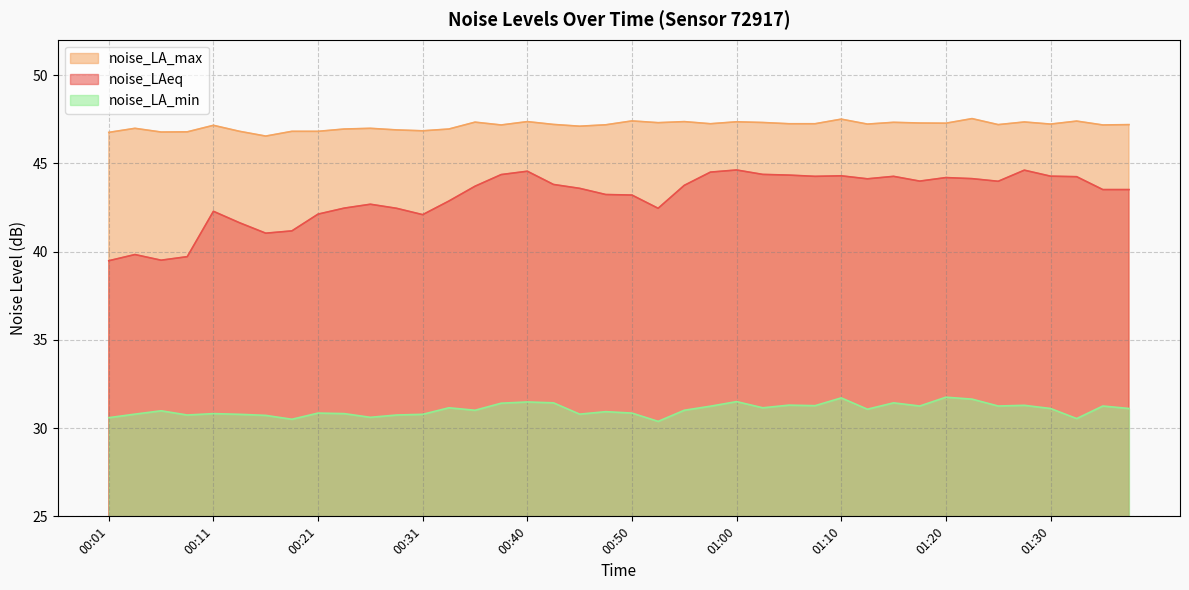

List the labels in order of noise_LAeq value, smallest first.

00:01, 00:06, 00:09, 00:04, 00:16, 00:18, 00:14, 00:31, 00:21, 00:11, 00:28, 00:53, 00:23, 00:26, 00:33, 00:50, 00:48, 01:35, 01:37, 00:45, 00:36, 00:55, 00:43, 01:25, 01:17, 01:12, 01:22, 01:20, 01:32, 01:07, 01:15, 01:30, 01:10, 01:05, 00:38, 01:03, 00:58, 00:40, 01:27, 01:00